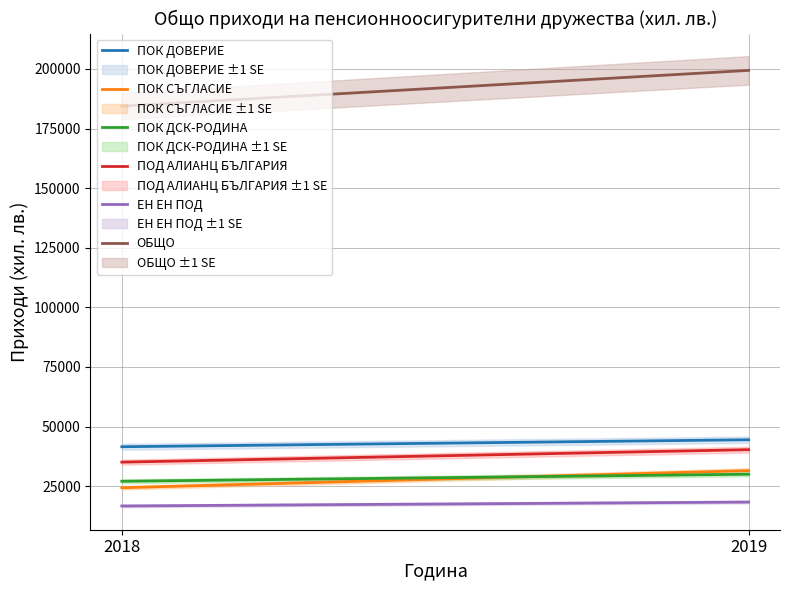

Between 2018 and 2019, which series saw the biggest shift?

ОБЩО